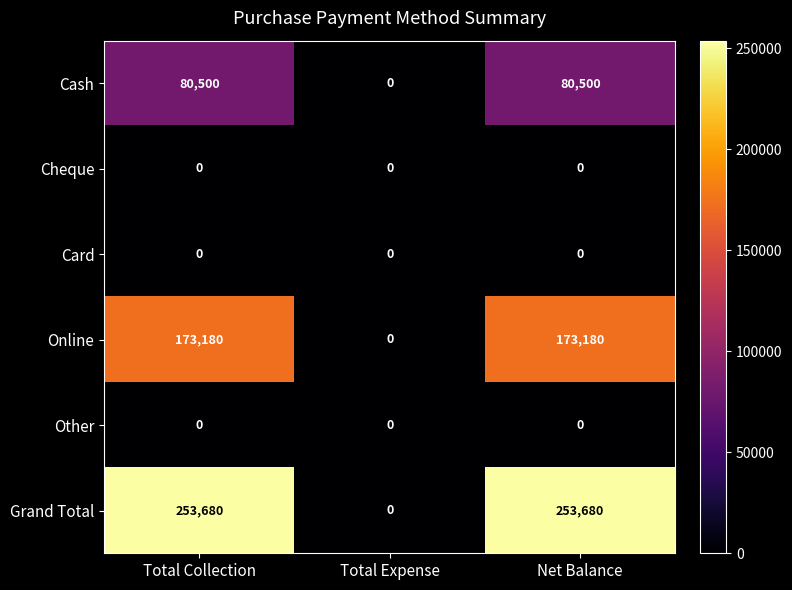

What is the total value across all series at Net Balance?

507360